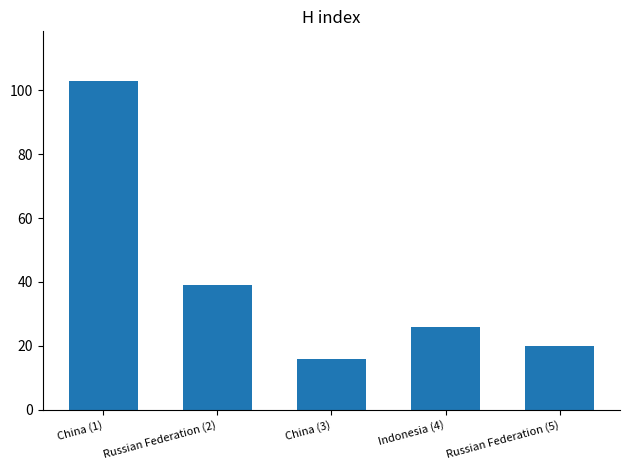

The chart shows a value of 103 at China (1). True or false?

True